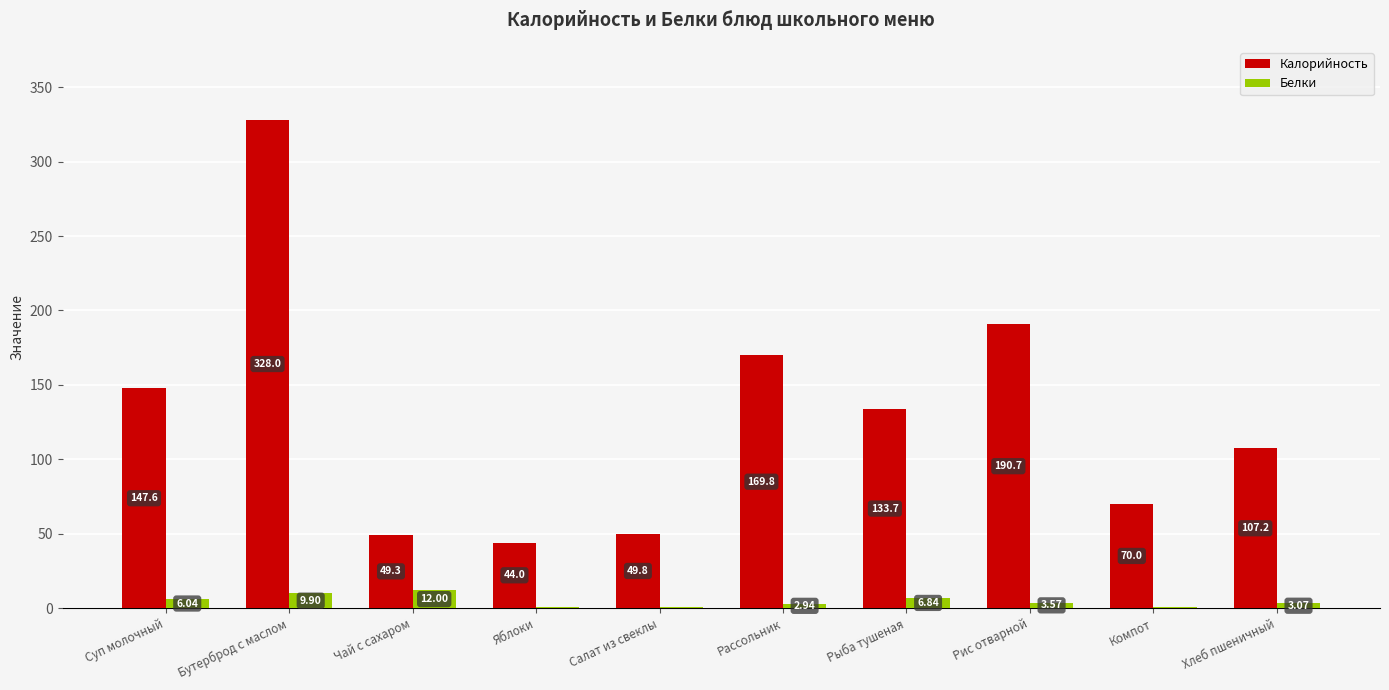

Are the bars grouped side by side (vs. stacked)?

Yes